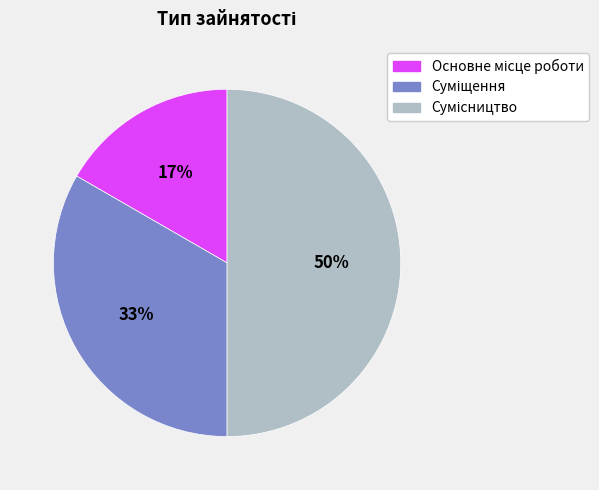

To the nearest percent, what is the difference between the largest and smallest slice percentages?

33%